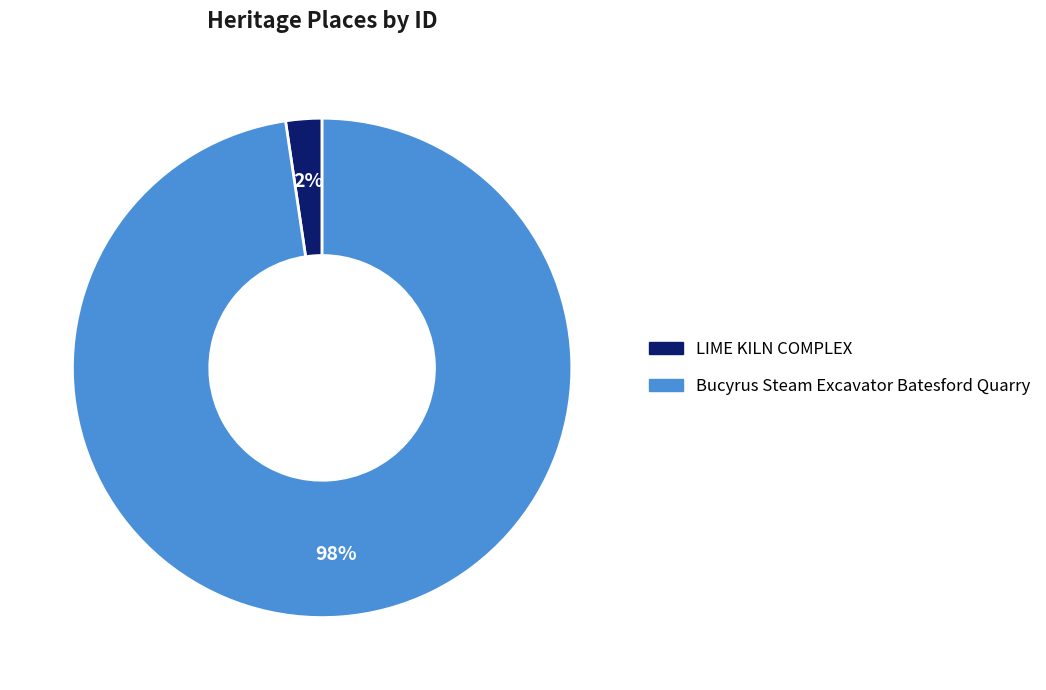

Is it true that Bucyrus Steam Excavator Batesford Quarry is 98% of the pie?

True